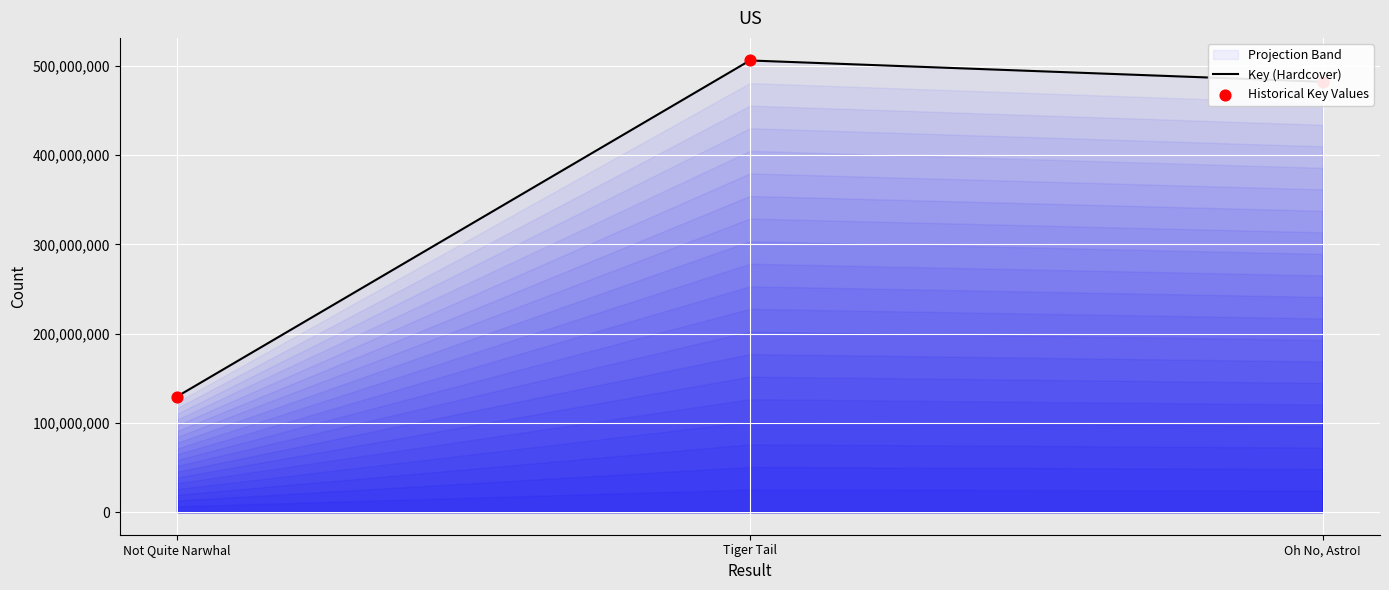

Is the value of Historical Key Values at Oh No, Astro! greater than the value of Key (Hardcover) at Not Quite Narwhal?

Yes